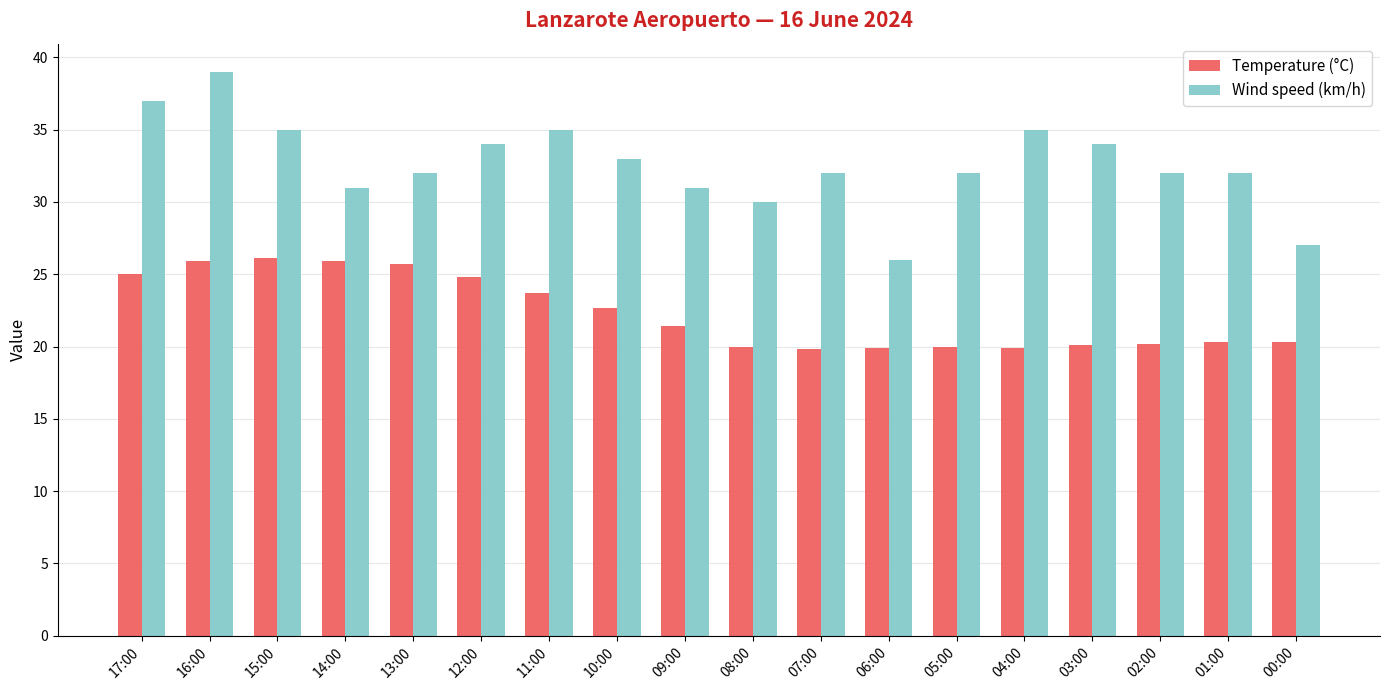

Which series has the widest spread of values?

Wind speed (km/h)